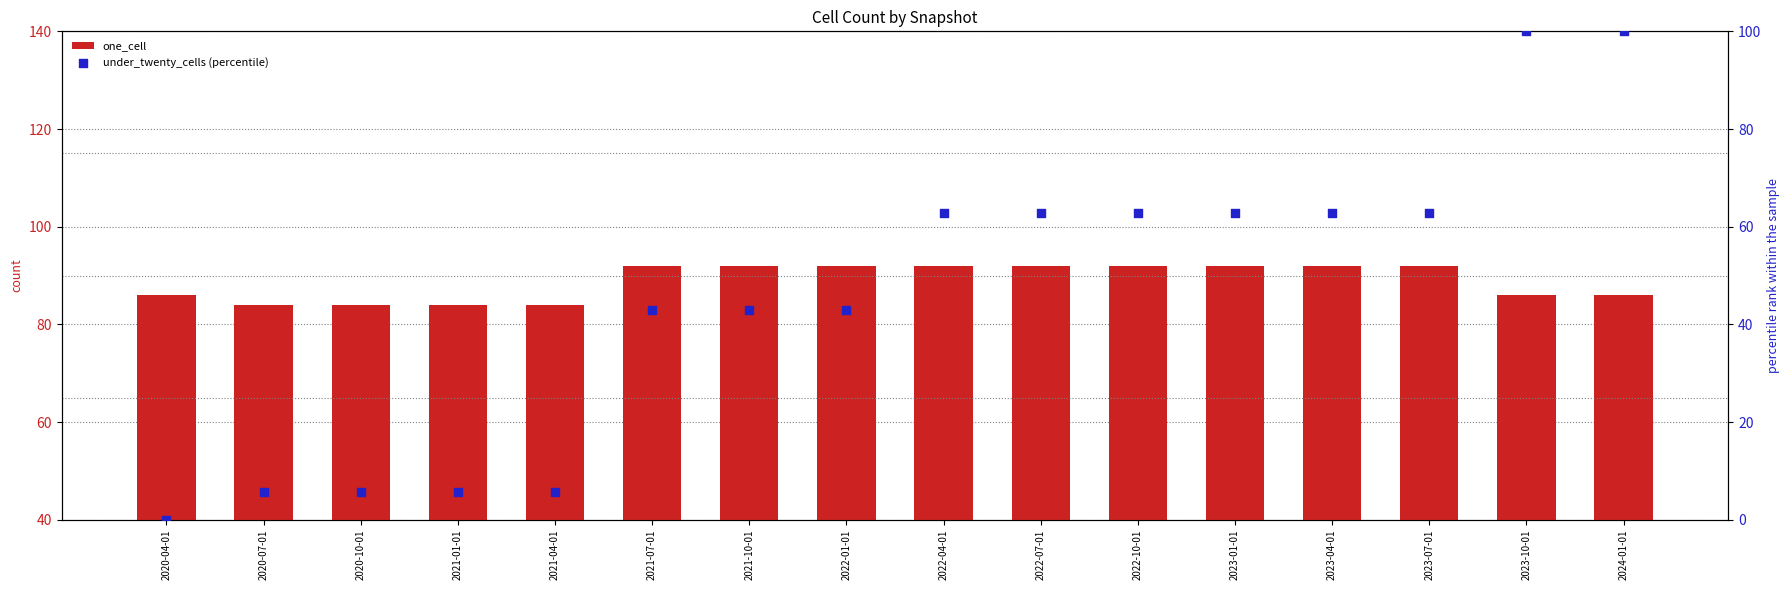

Which series has the widest spread of Y values?

under_twenty_cells (percentile)